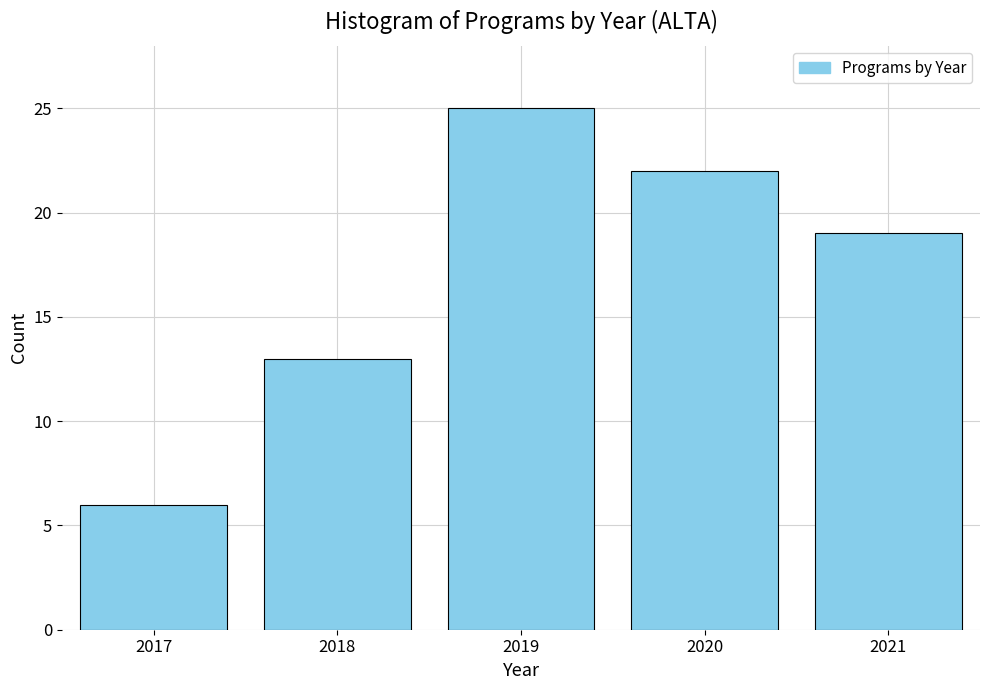

Reading left to right, what are all the values shown in this chart?

6	13	25	22	19